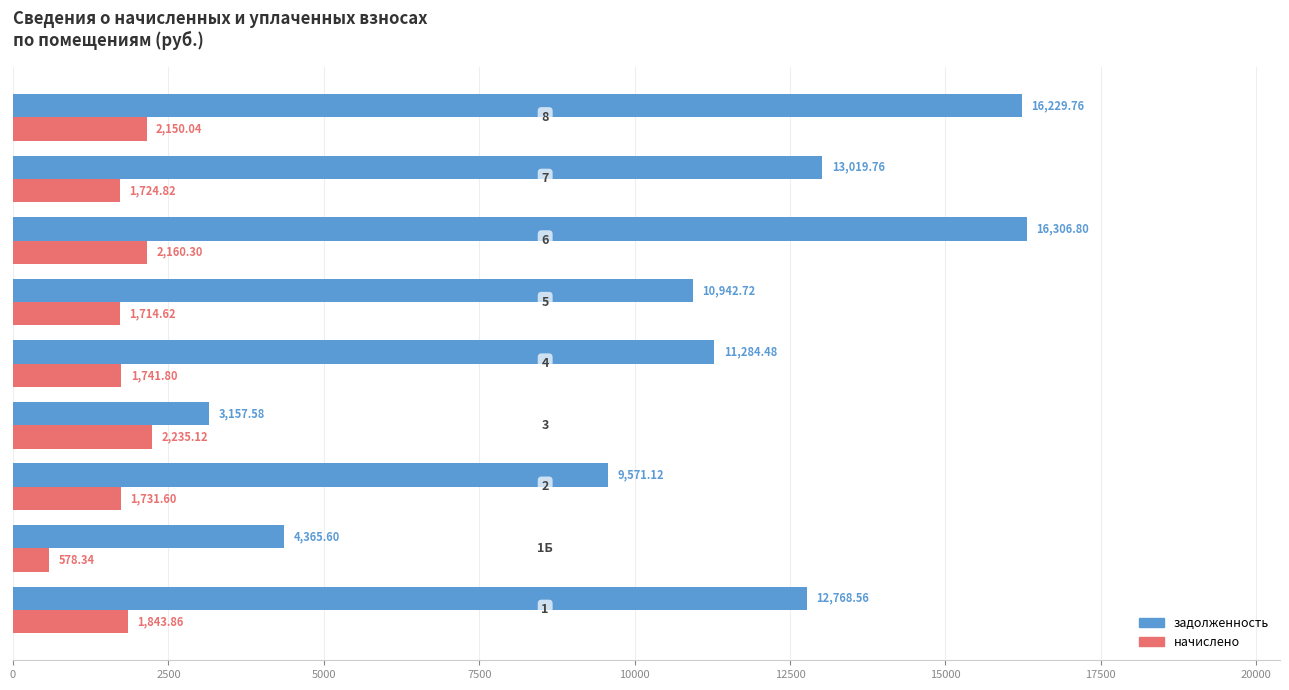

Which series has the widest spread of values?

задолженность